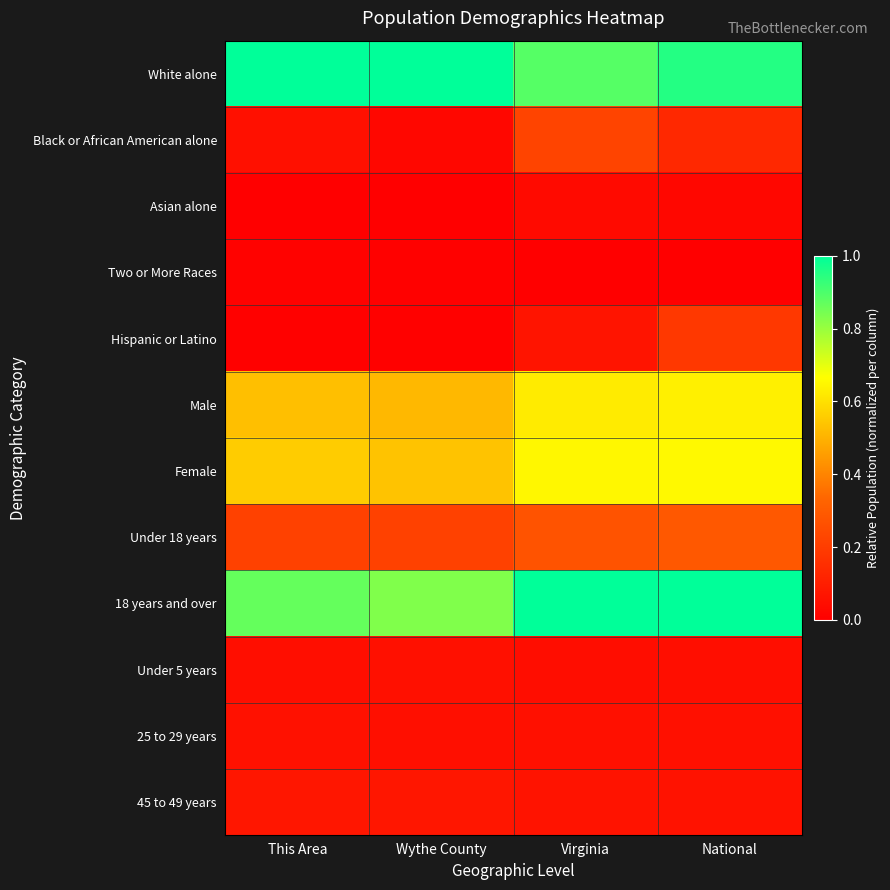

Reading left to right, extract all data points from this chart.

White alone: This Area=1.0	Wythe County=1.0	Virginia=0.9	National=1.0
Black or African American alone: This Area=0.1	Wythe County=0.0	Virginia=0.2	National=0.1
Asian alone: This Area=0.0	Wythe County=0.0	Virginia=0.0	National=0.0
Two or More Races: This Area=0.0	Wythe County=0.0	Virginia=0.0	National=0.0
Hispanic or Latino: This Area=0.0	Wythe County=0.0	Virginia=0.1	National=0.2
Male: This Area=0.5	Wythe County=0.5	Virginia=0.6	National=0.6
Female: This Area=0.6	Wythe County=0.5	Virginia=0.6	National=0.7
Under 18 years: This Area=0.2	Wythe County=0.2	Virginia=0.3	National=0.3
18 years and over: This Area=0.9	Wythe County=0.8	Virginia=1.0	National=1.0
Under 5 years: This Area=0.0	Wythe County=0.1	Virginia=0.0	National=0.0
25 to 29 years: This Area=0.1	Wythe County=0.1	Virginia=0.1	National=0.1
45 to 49 years: This Area=0.1	Wythe County=0.1	Virginia=0.1	National=0.1